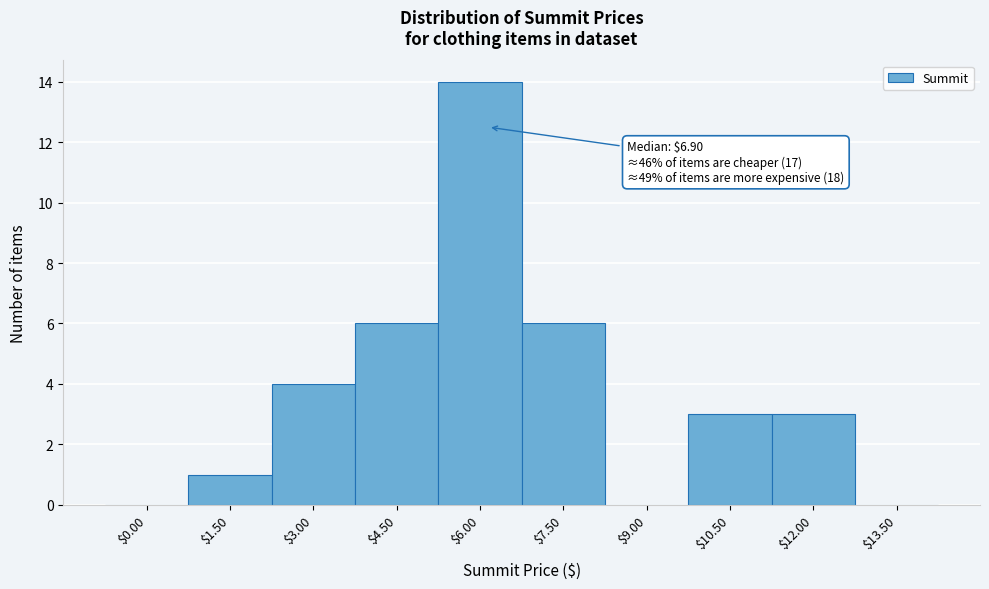

Is it true that the value at $3.00 is 4?

True